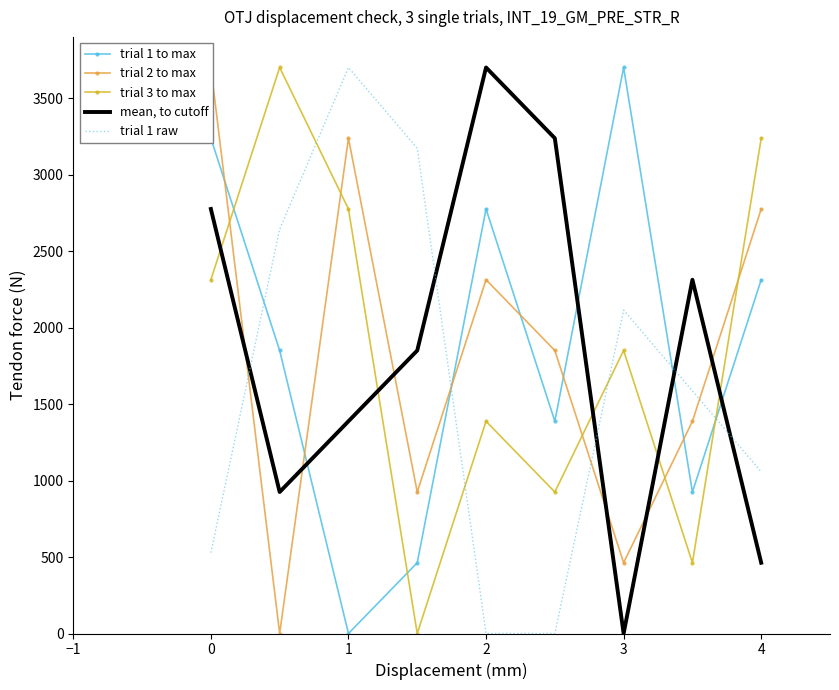

Which series ends up on top after the final intersection of trial 1 to max and mean, to cutoff?

trial 1 to max